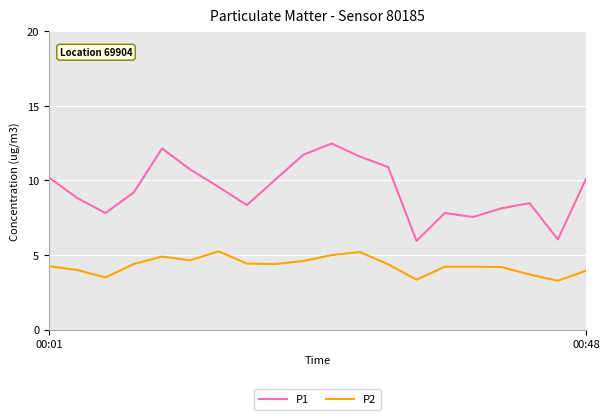

True or false: P1 and P2 cross at least once.

False